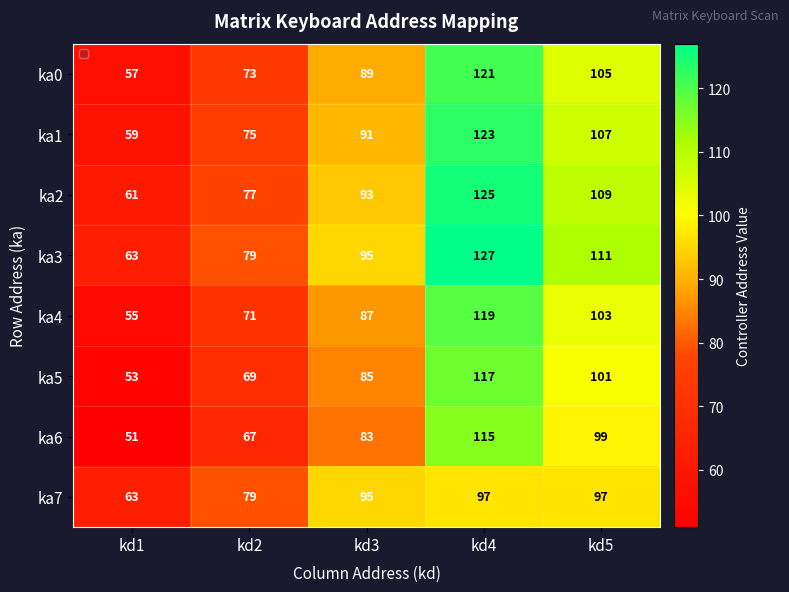

At how many categories does at least one series exceed 65?

4